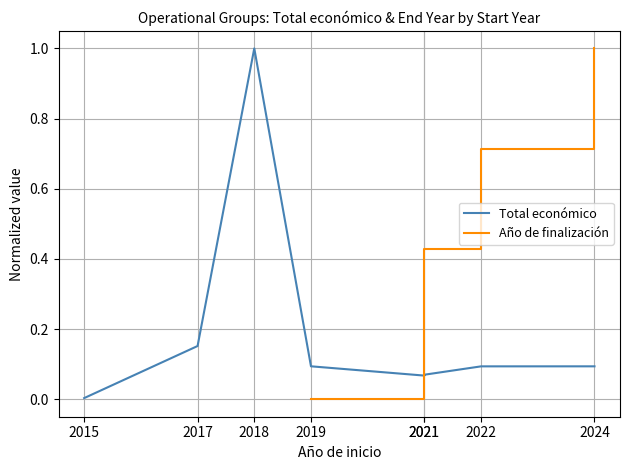

True or false: Total económico has a value of 0.0 at 2015.

False